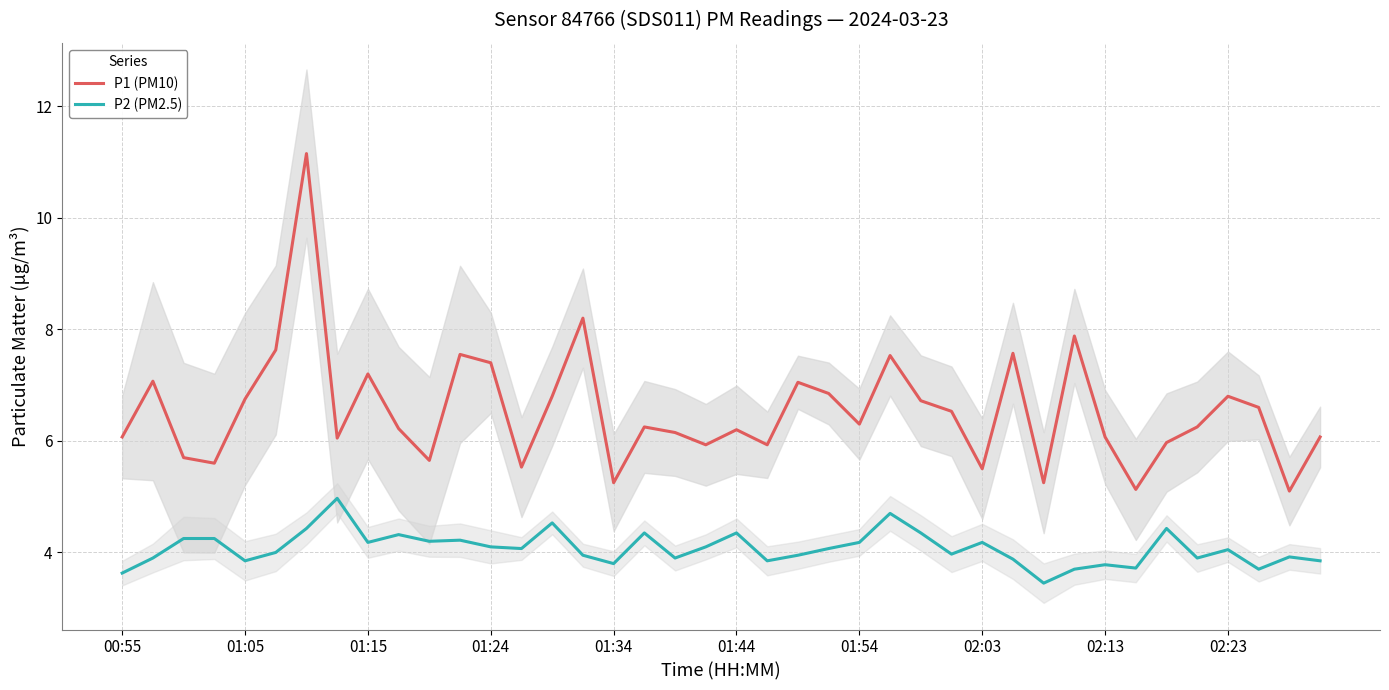

What is the greatest value displayed?

11.2